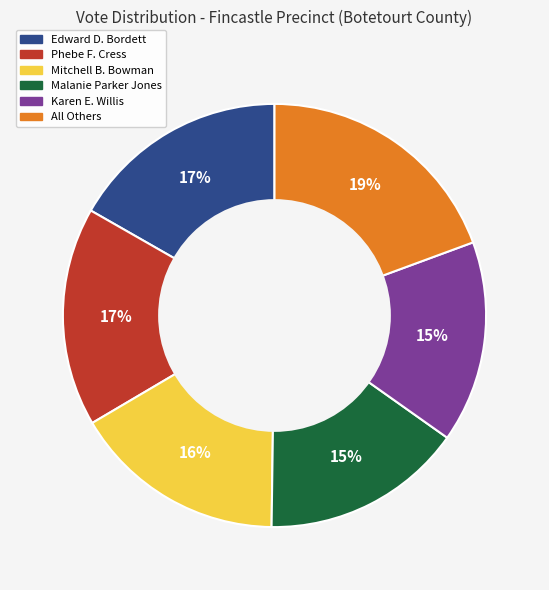

To the nearest percent, what is the combined percentage of Mitchell B. Bowman and Phebe F. Cress?

33%